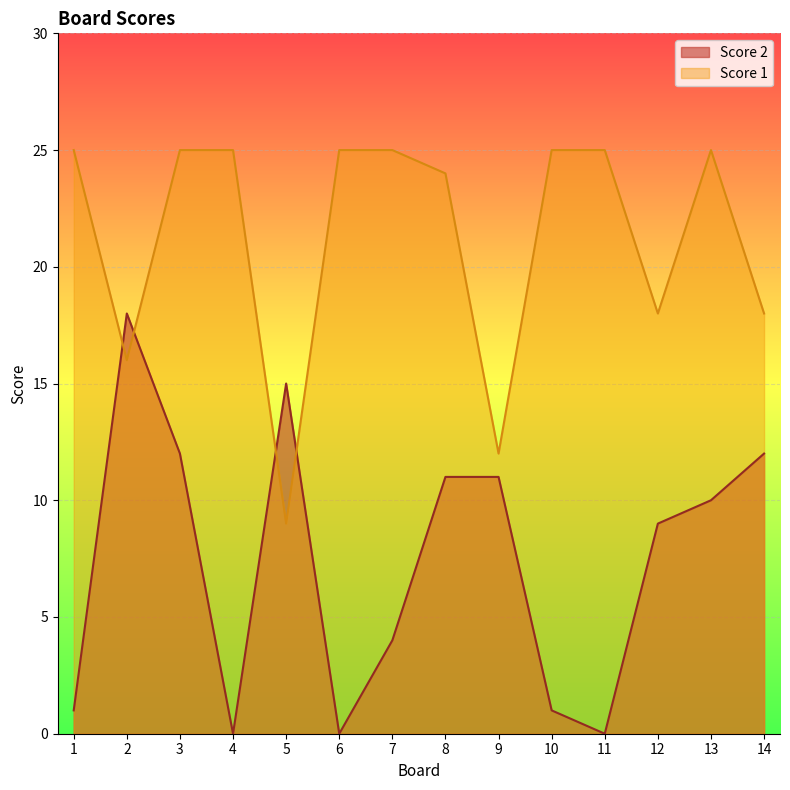

True or false: Score 1 has a value of 33 at 7.

False